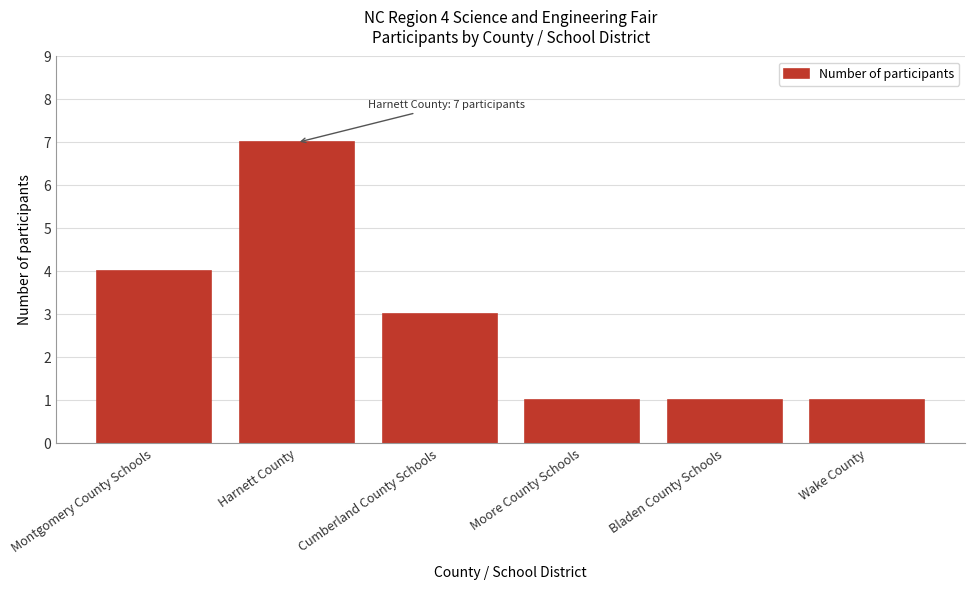

Reading left to right, transcribe all the data shown in this chart.

4	7	3	1	1	1